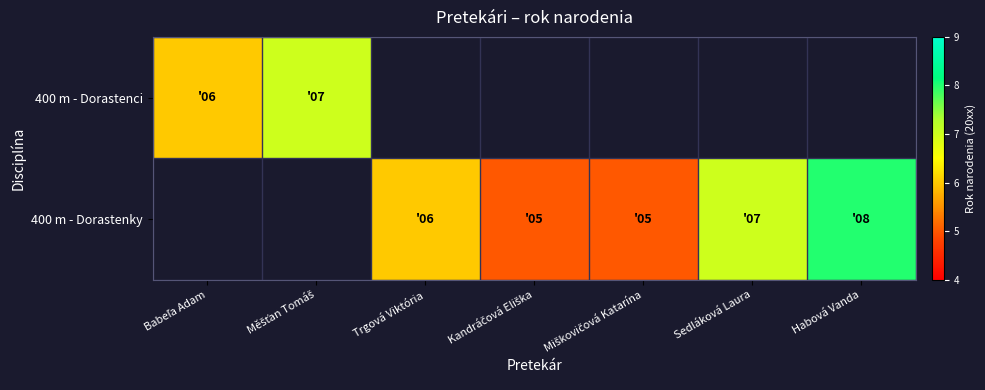

The value of 400 m - Dorastenky at Kandráčová Eliška is 7.5. True or false?

False